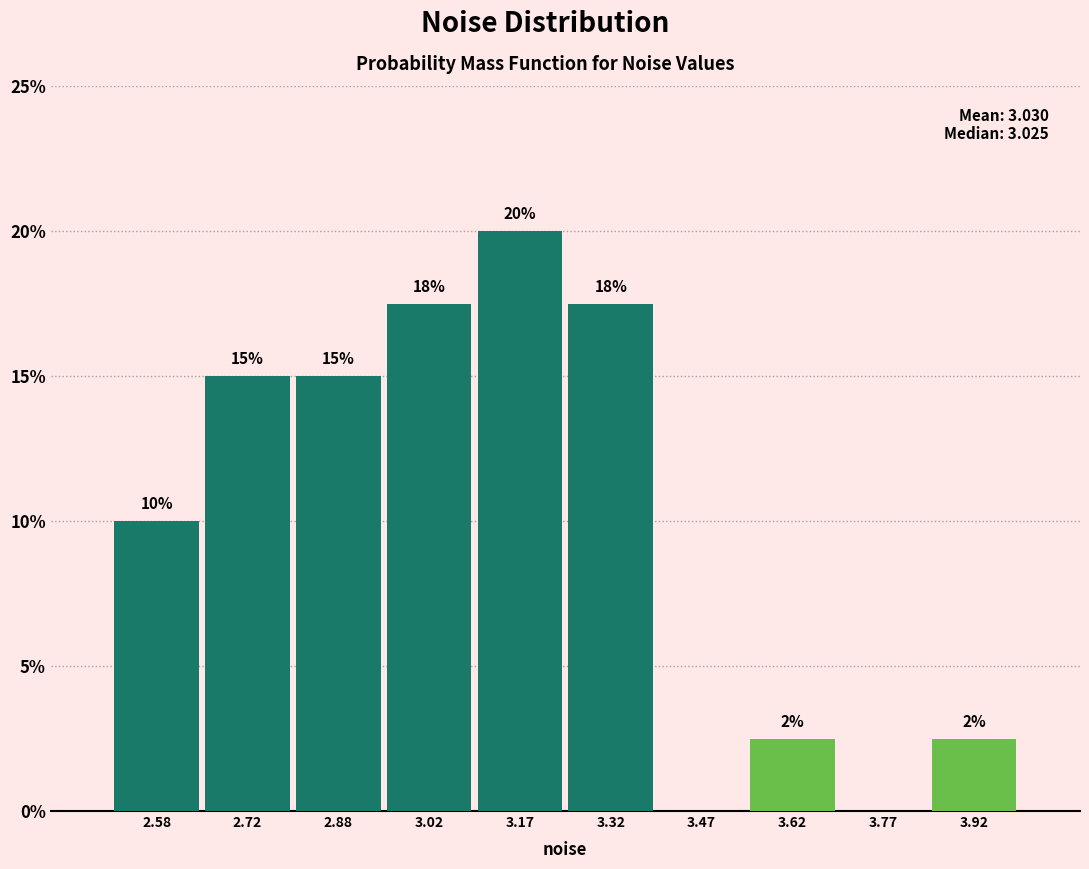

Over which range of the x-axis is the bar tallest?

3.10 to 3.25